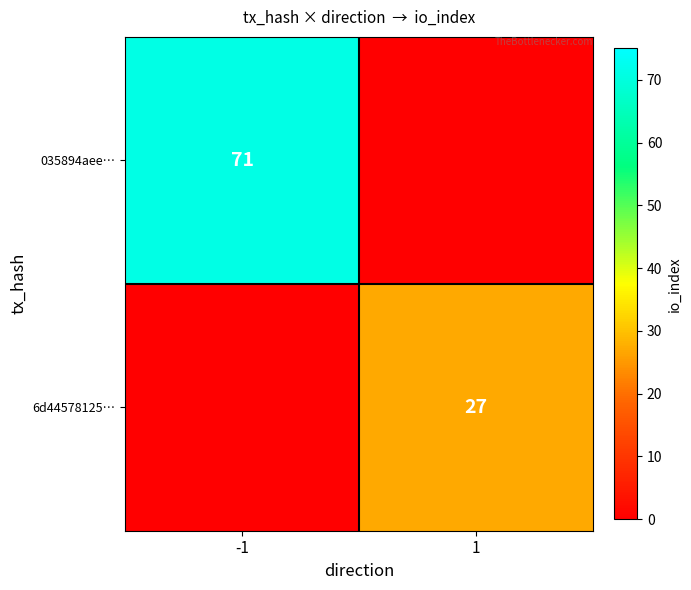

What is the difference between the highest and lowest values at 1?

27